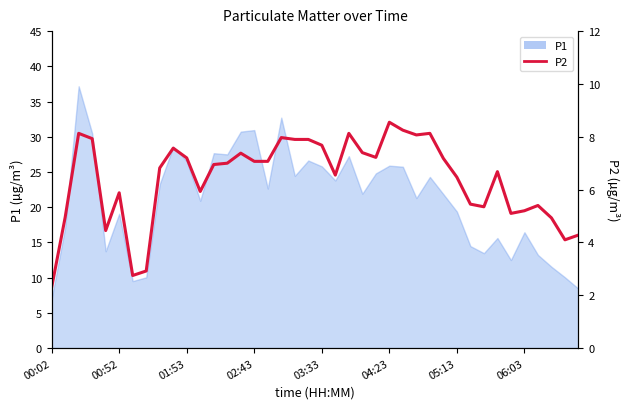

What position from the right is 31?

9